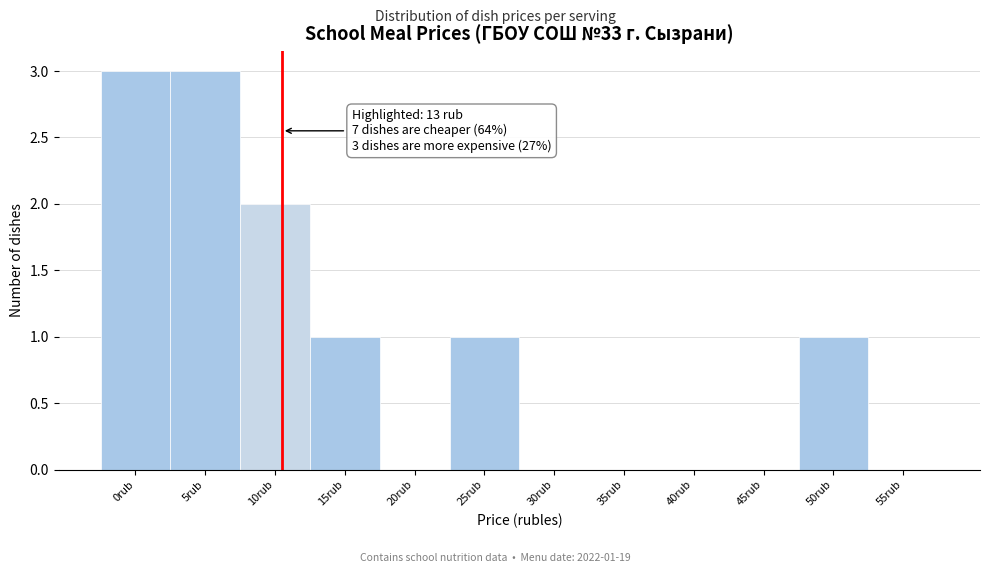

Reading right to left, what are all the values shown in this chart?

55rub=0	50rub=1	45rub=0	40rub=0	35rub=0	30rub=0	25rub=1	20rub=0	15rub=1	10rub=2	5rub=3	0rub=3